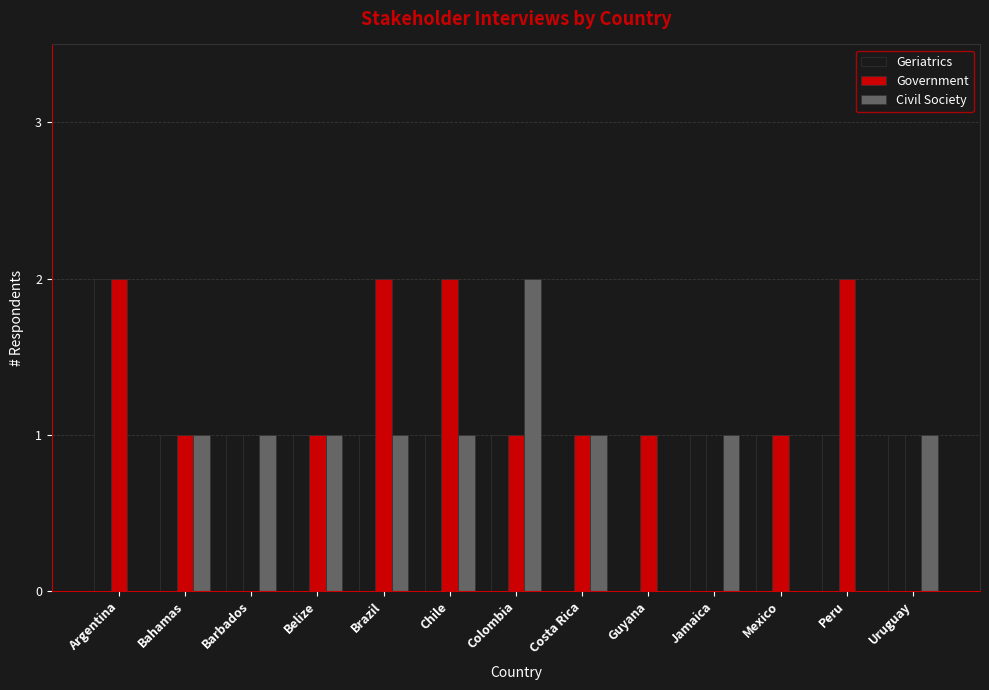

The value of Civil Society at Barbados is 1. True or false?

True